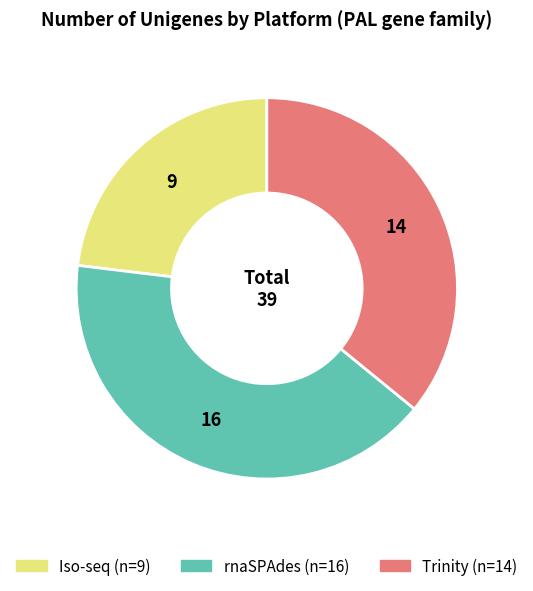

Is the sum of rnaSPAdes and Trinity greater than half?

Yes